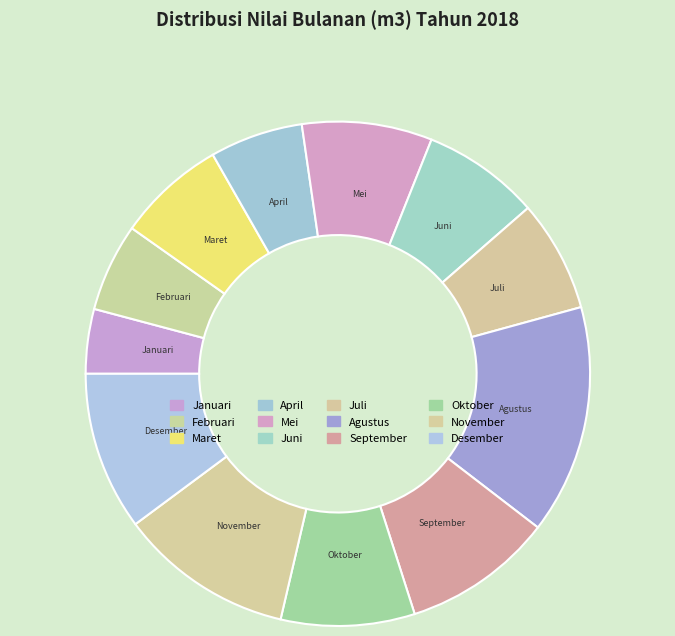

Approximately how many times larger is the value at April compared to Mei?

0.7